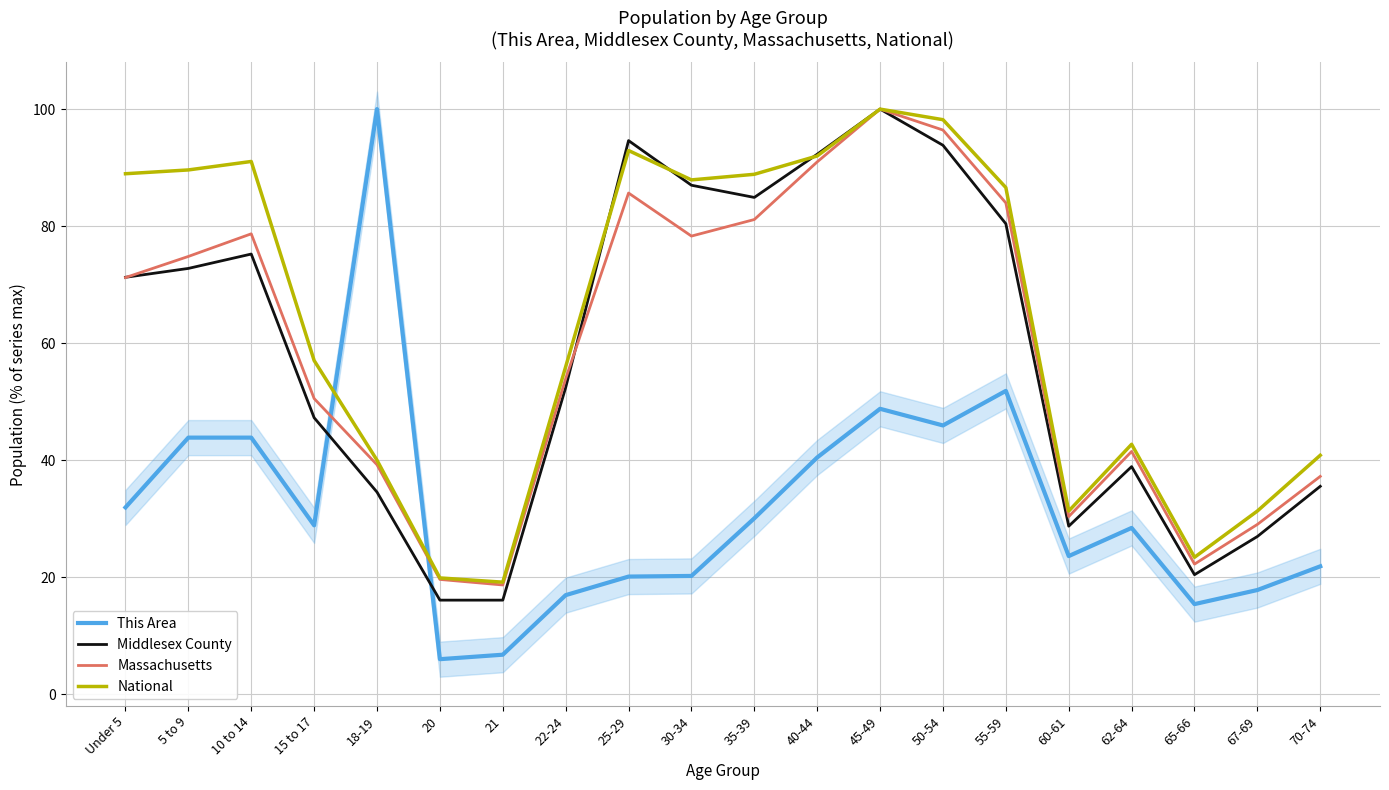

Which series has the widest spread of values?

This Area